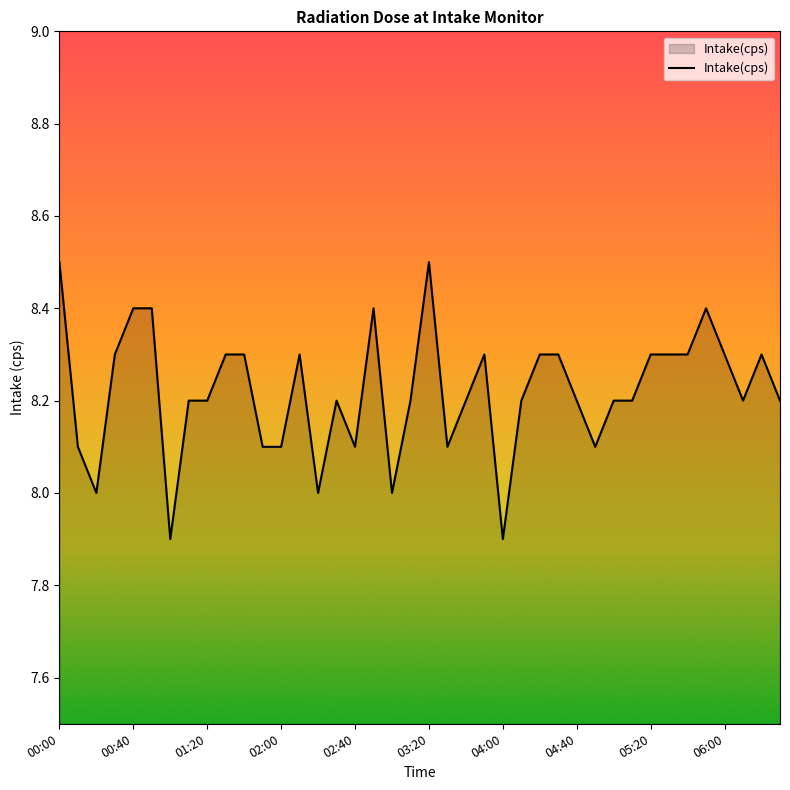

What is the smallest value displayed?

7.9